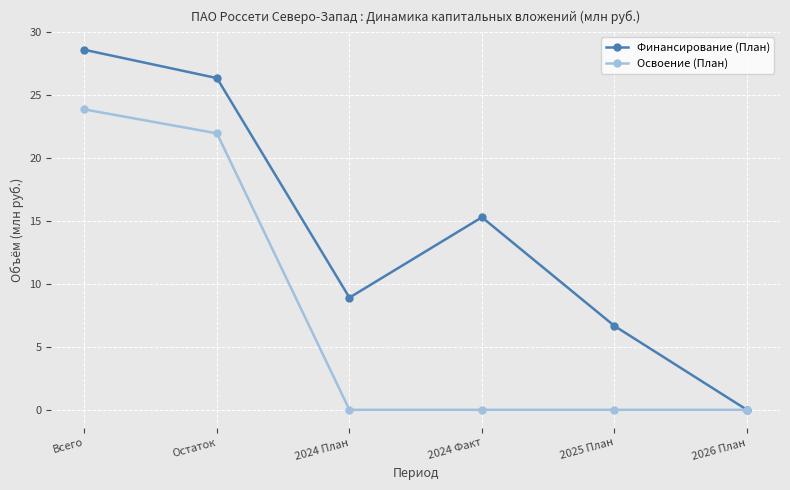

The value of Освоение (План) at 2026 План is 0.0. True or false?

True